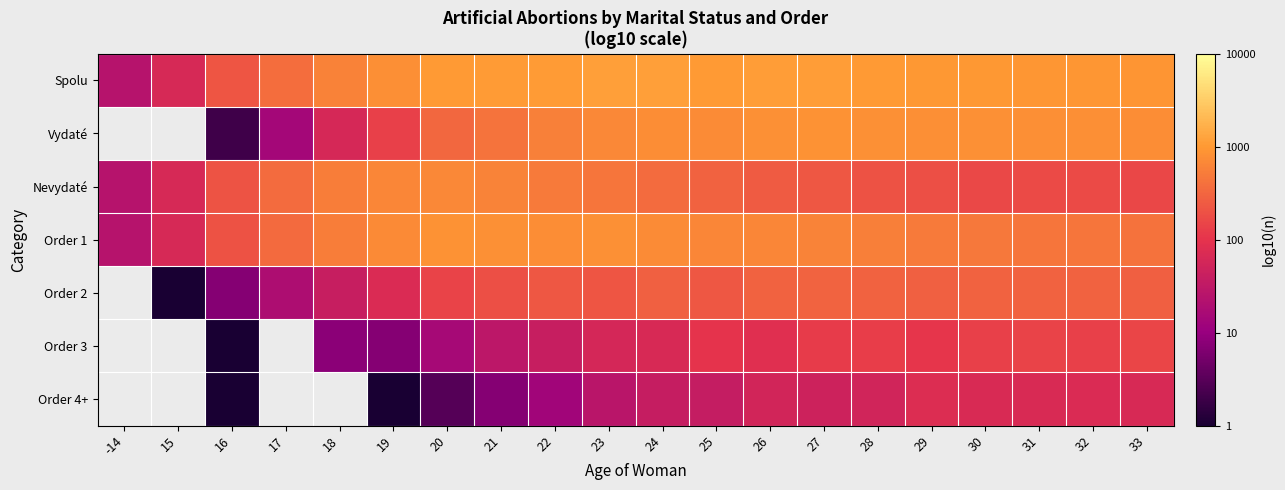

Between 29 and 19, which is larger?

29